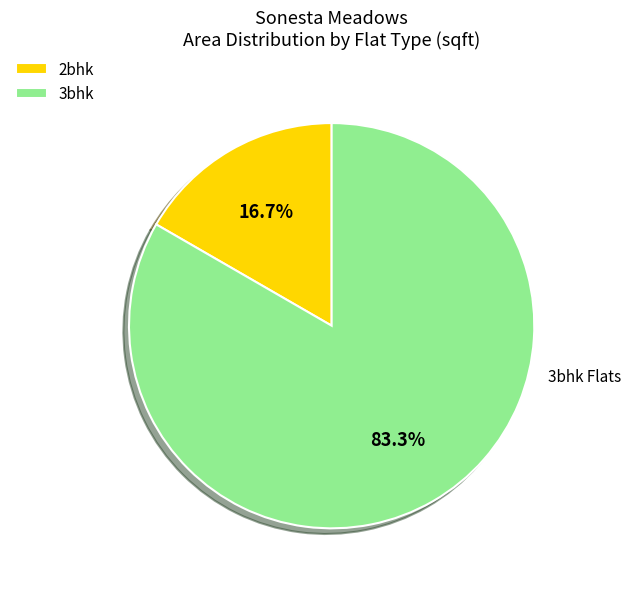

Combined, do 2bhk and 3bhk account for over 50%?

Yes